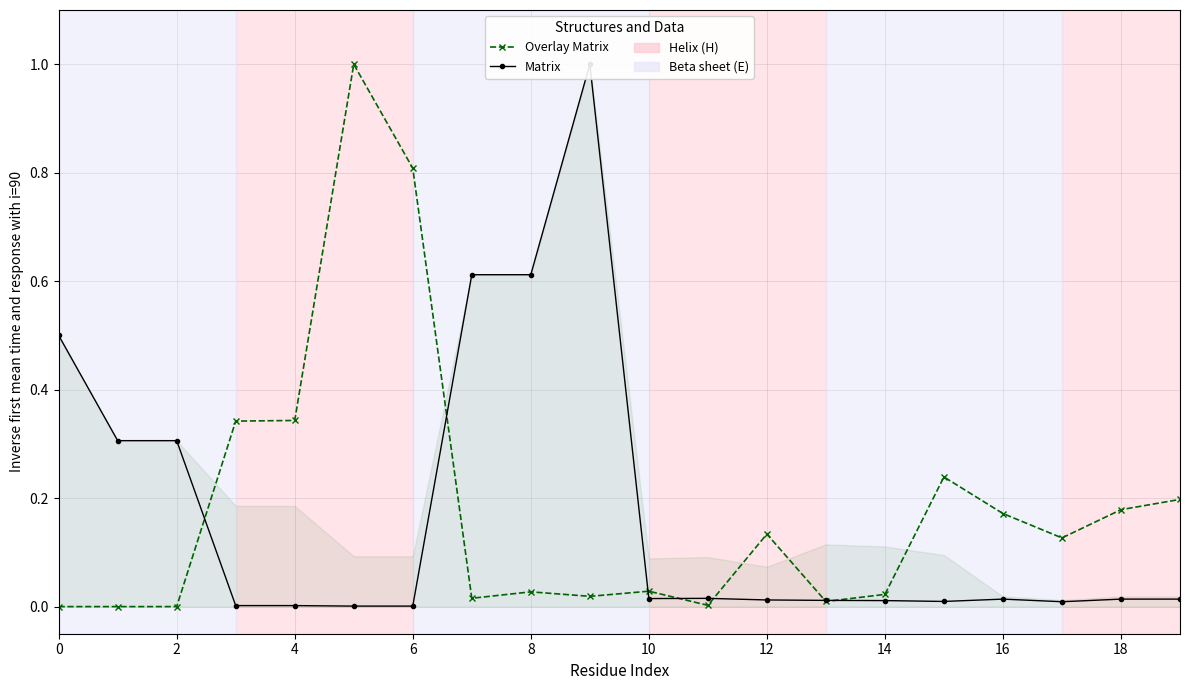

Is it true that Overlay Matrix equals 0.2 at 15?

True